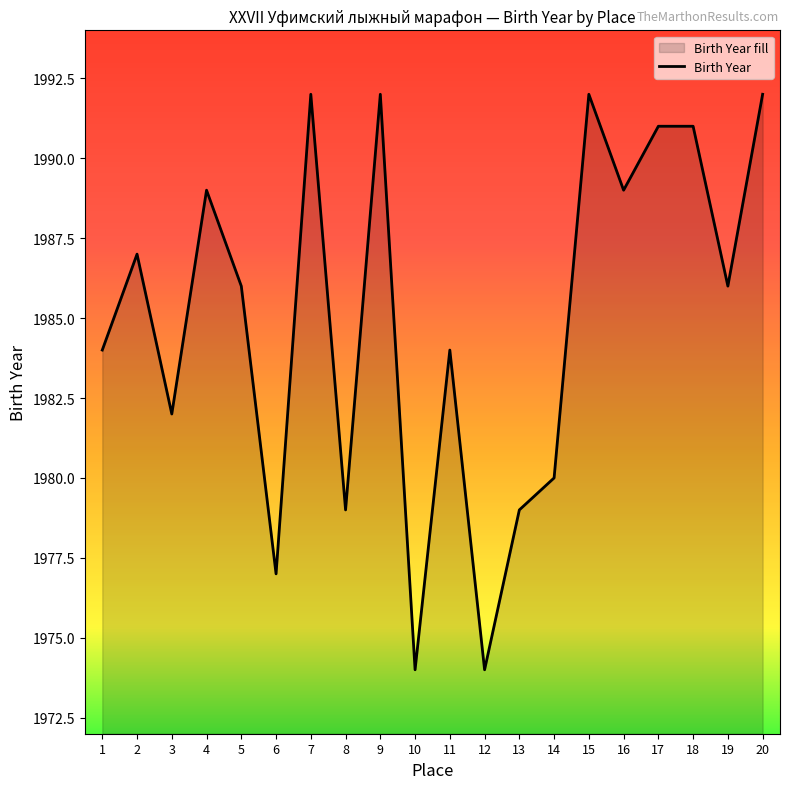

What is the difference between the second highest and minimum values?

18